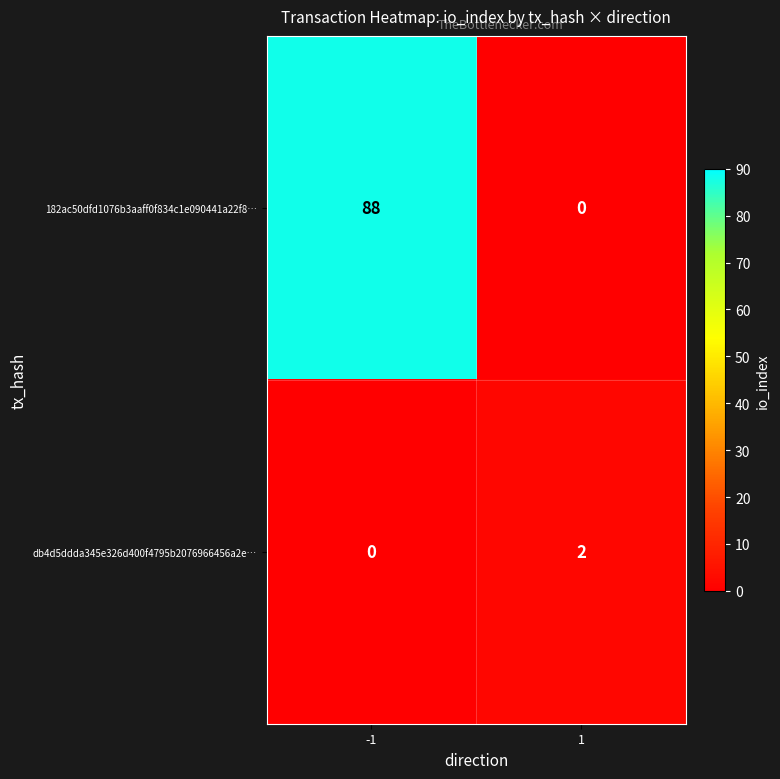

What is the difference between the maximum and minimum values in the 182ac50dfd1076b3aaff0f834c1e090441a22f8… series?

88